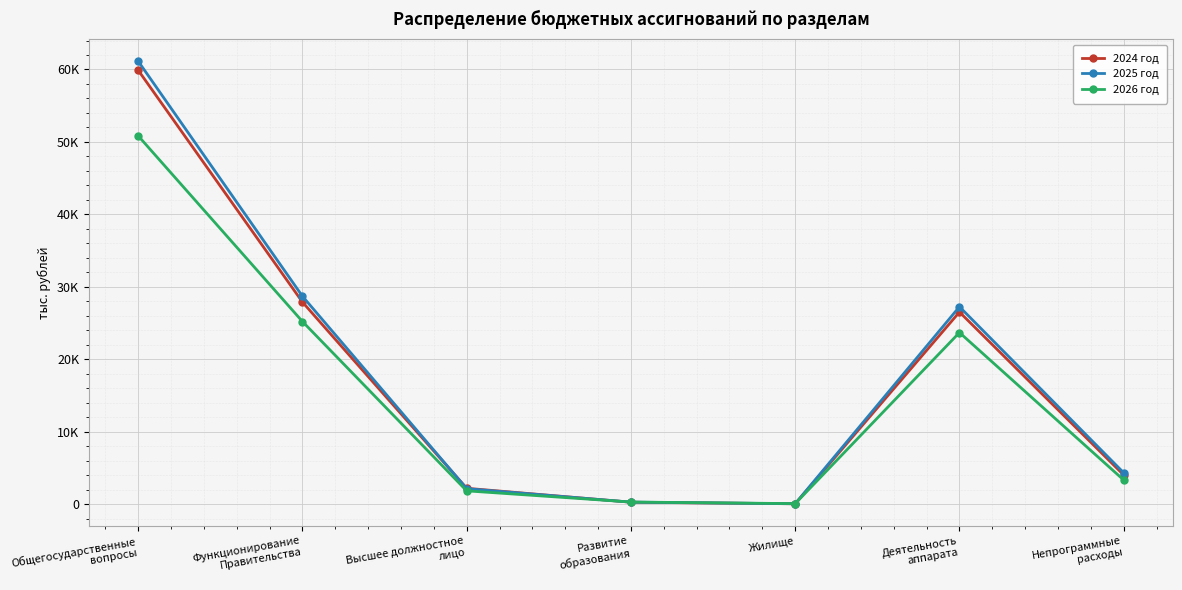

What are all the series names shown in the legend?

2024 год, 2025 год, 2026 год